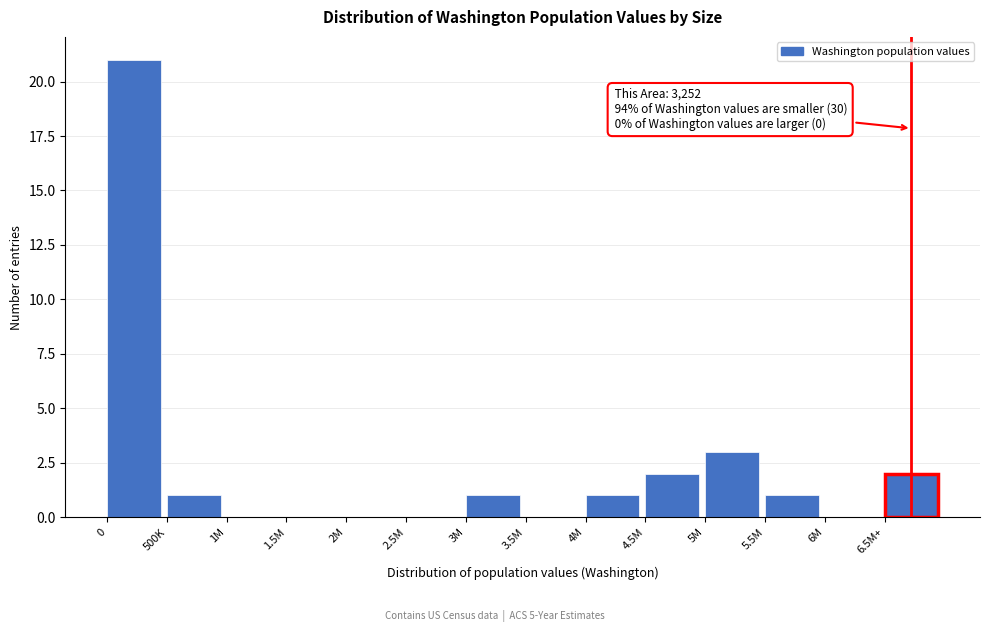

Reading right to left, list all the values displayed in this chart.

6.5M+=2	6M=0	5.5M=1	5M=3	4.5M=2	4M=1	3.5M=0	3M=1	2.5M=0	2M=0	1.5M=0	1M=0	500K=1	0=21